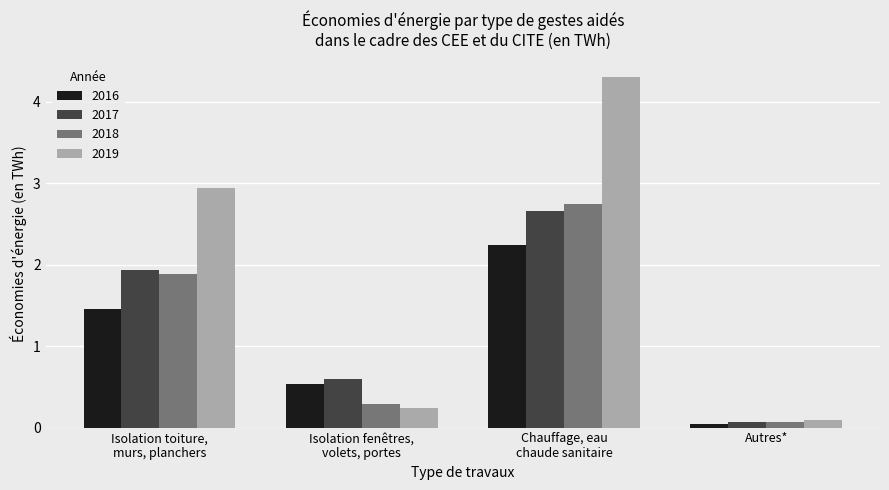

What is the sum of the 2018 values at Isolation fenêtres,
volets, portes and Autres*?

0.4